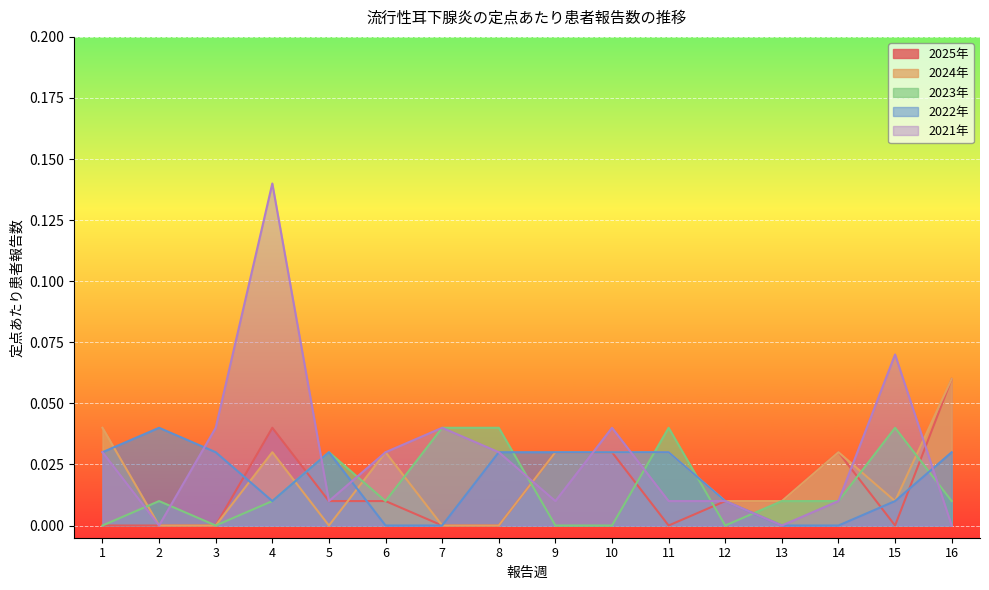

What are all the series names shown in the legend?

2025年, 2024年, 2023年, 2022年, 2021年